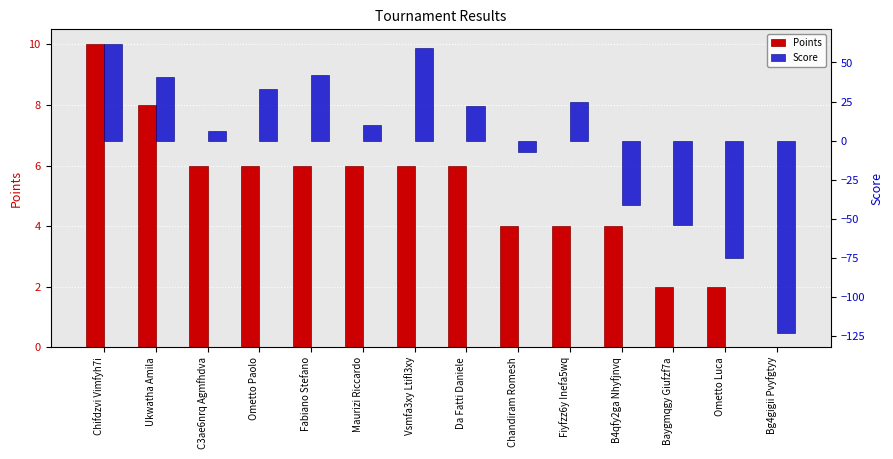

Reading right to left, extract all data points from this chart.

Points: Bg4gigii Pvyfgtyy=0	Ometto Luca=2	Baygmqgy Giufzf7a=2	B4qfy2ga Nhyfjnvq=4	Fiyfzz6y Inefa5wq=4	Chandiram Romesh=4	Da Fatti Daniele=6	Vsmfa3xy Ltifl3xy=6	Maurizi Riccardo=6	Fabiano Stefano=6	Ometto Paolo=6	C3ae6nrq Agmfhdva=6	Ukwatha Amila=8	Chifdzvi Vimfyh7i=10
Score: Bg4gigii Pvyfgtyy=-123	Ometto Luca=-75	Baygmqgy Giufzf7a=-54	B4qfy2ga Nhyfjnvq=-41	Fiyfzz6y Inefa5wq=25	Chandiram Romesh=-7	Da Fatti Daniele=22	Vsmfa3xy Ltifl3xy=59	Maurizi Riccardo=10	Fabiano Stefano=42	Ometto Paolo=33	C3ae6nrq Agmfhdva=6	Ukwatha Amila=41	Chifdzvi Vimfyh7i=62